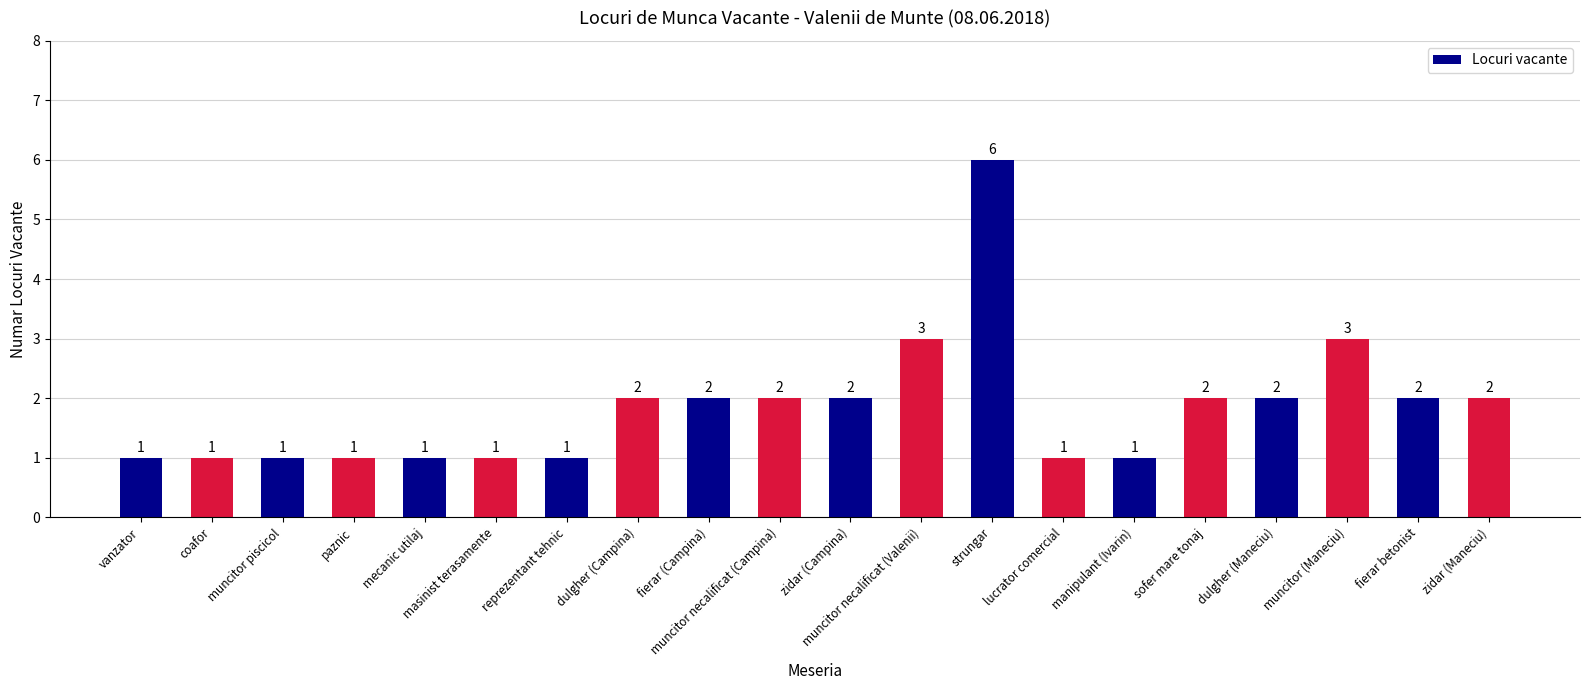

What is the greatest value displayed?

6